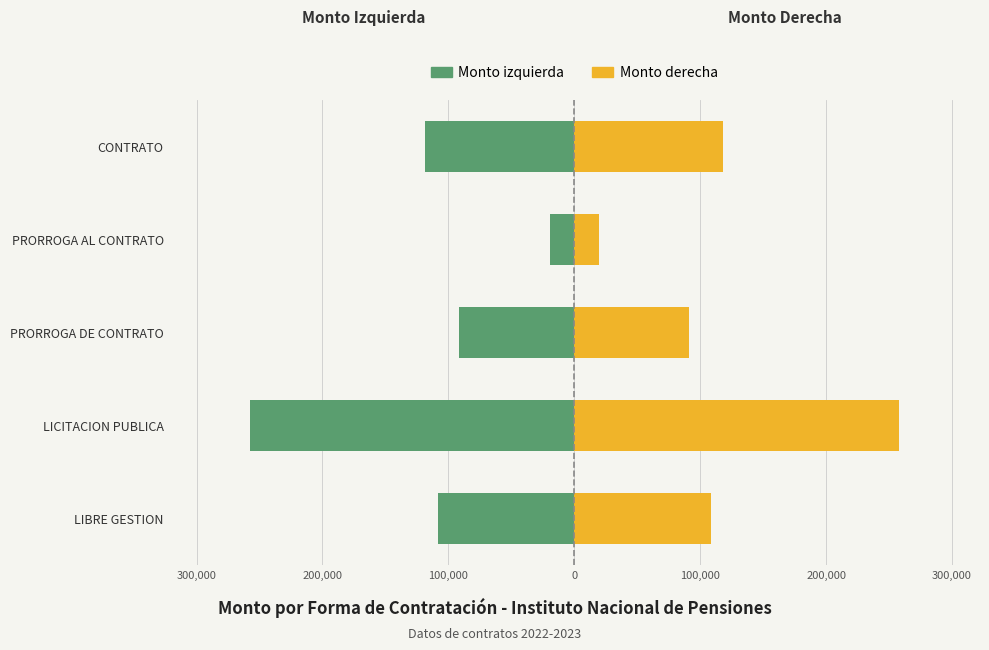

List the series in order of their overall mean, lowest first.

Monto (izquierda), Monto (derecha)